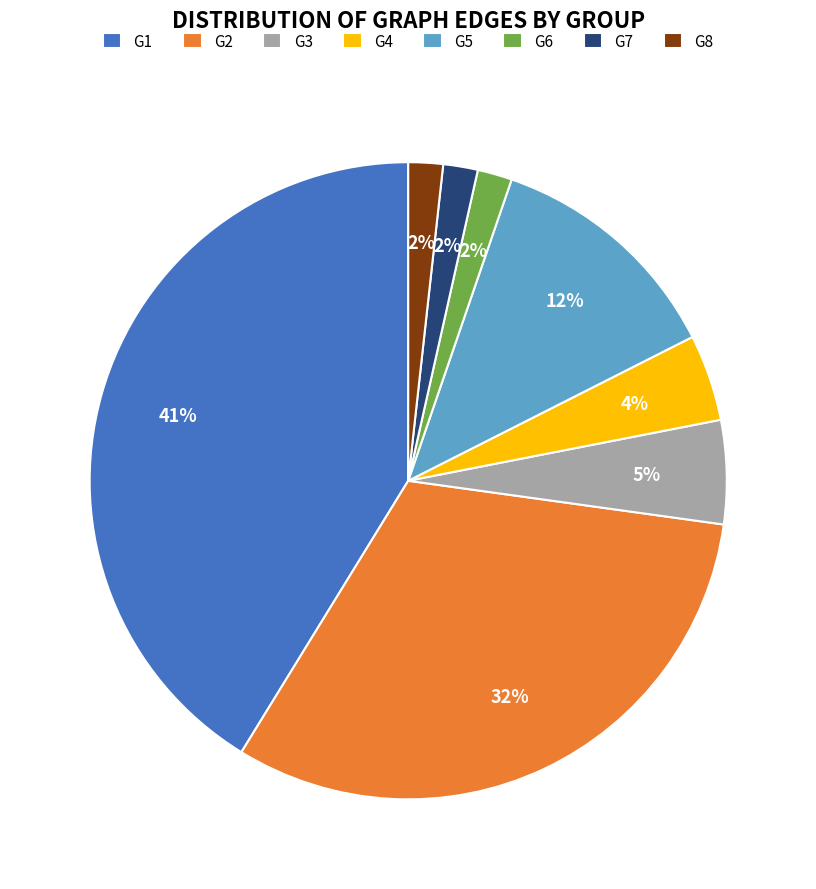

Which slice is the largest?

G1